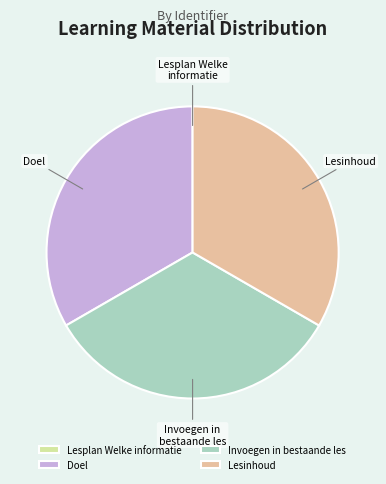

Is it true that Doel is 43% of the pie?

False